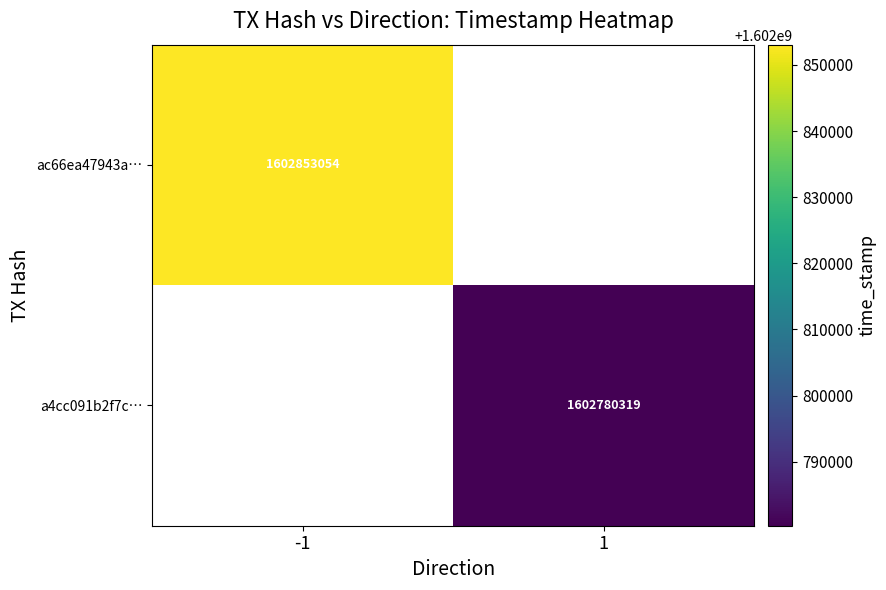

The value of a4cc091b2f7c… at 1 is 1602780319. True or false?

True